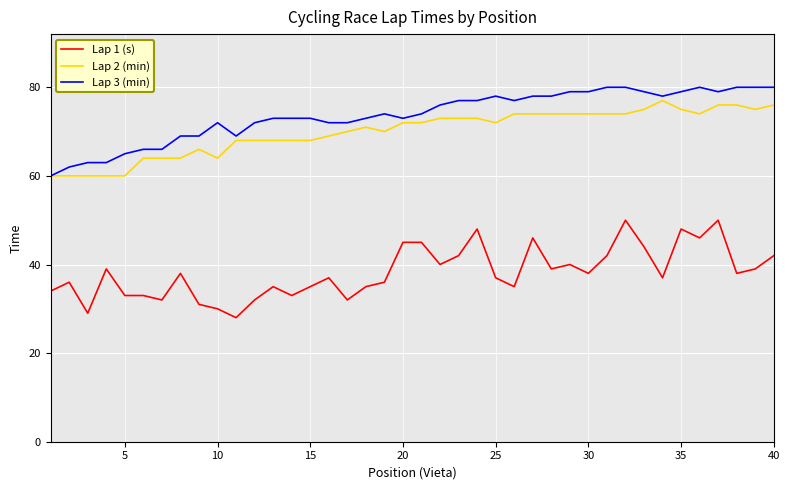

Which series has the largest total across all categories?

Lap 3 (min)